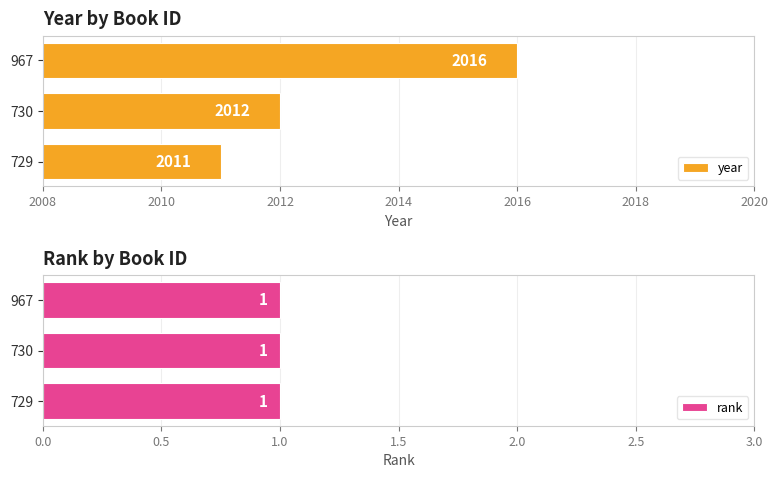

The value of year at 967 is 3614. True or false?

False